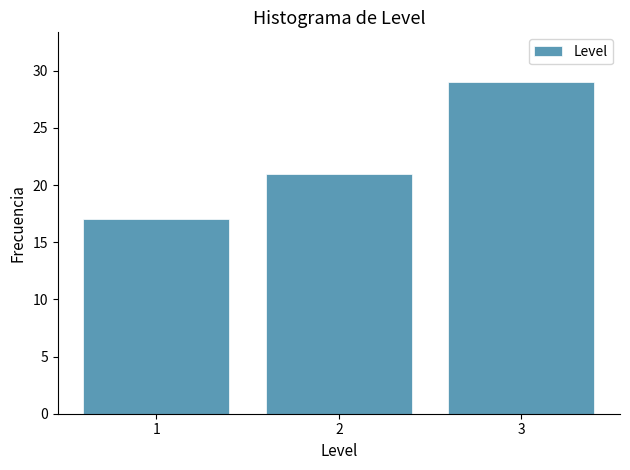

Over which range of the x-axis is the bar tallest?

2.5 to 3.5